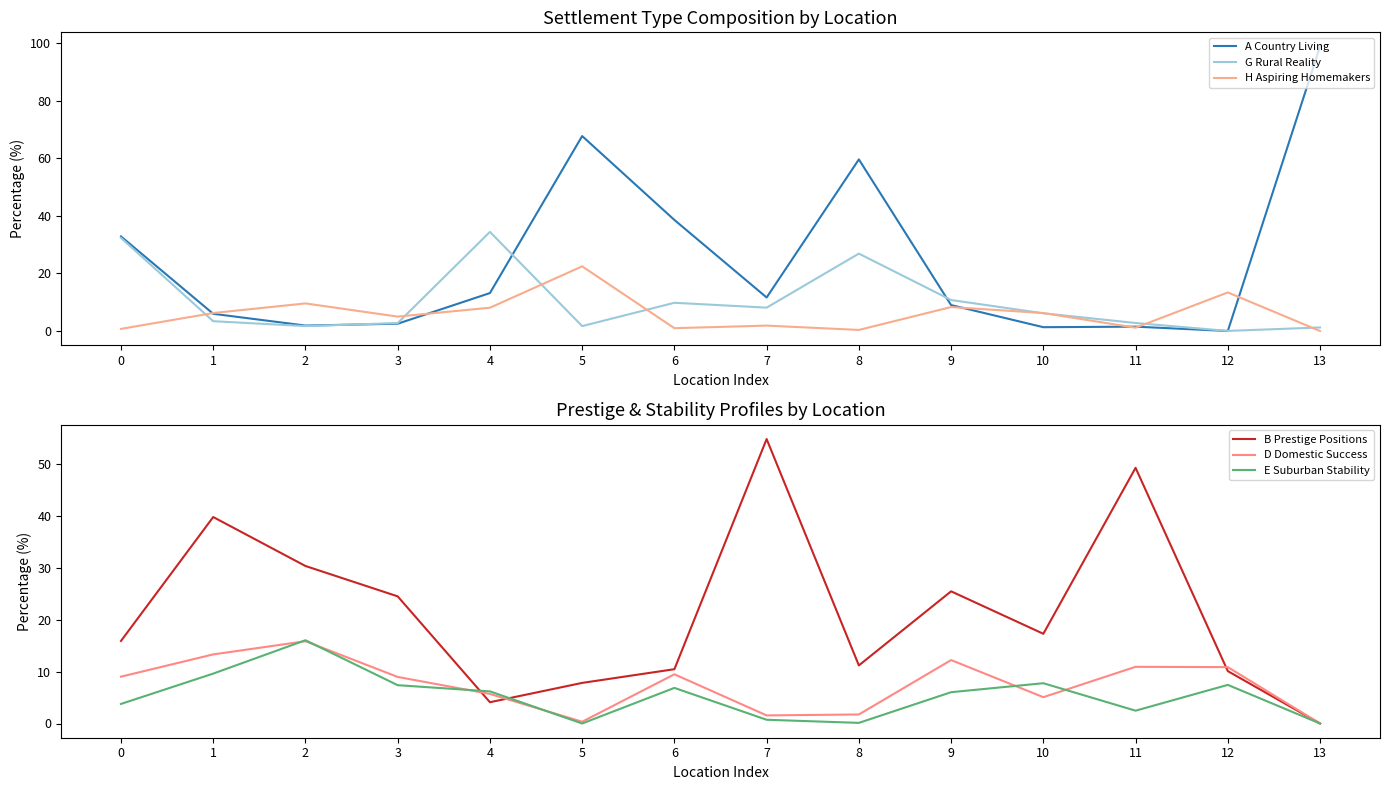

What is the average value of the B Prestige Positions series?

21.5